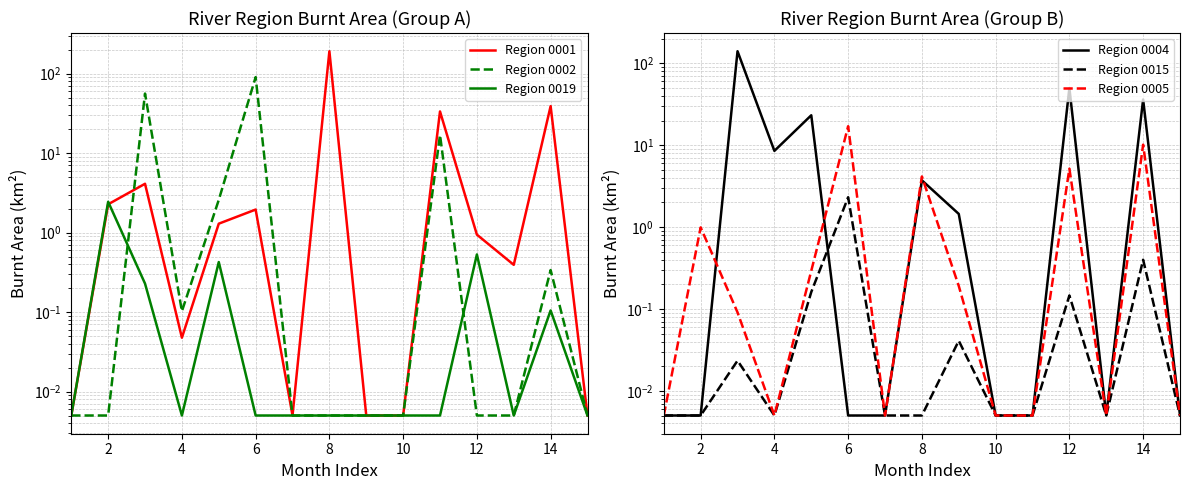

Is the value of Region 0004 at 14 greater than the value of Region 0005 at 6?

Yes